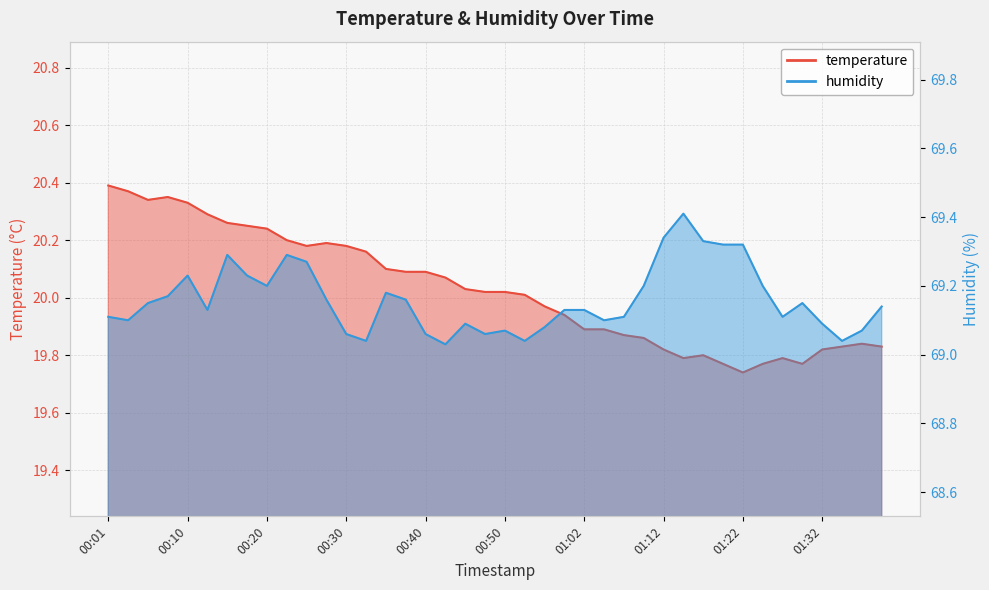

At which category does humidity reach its first local valley?

00:03